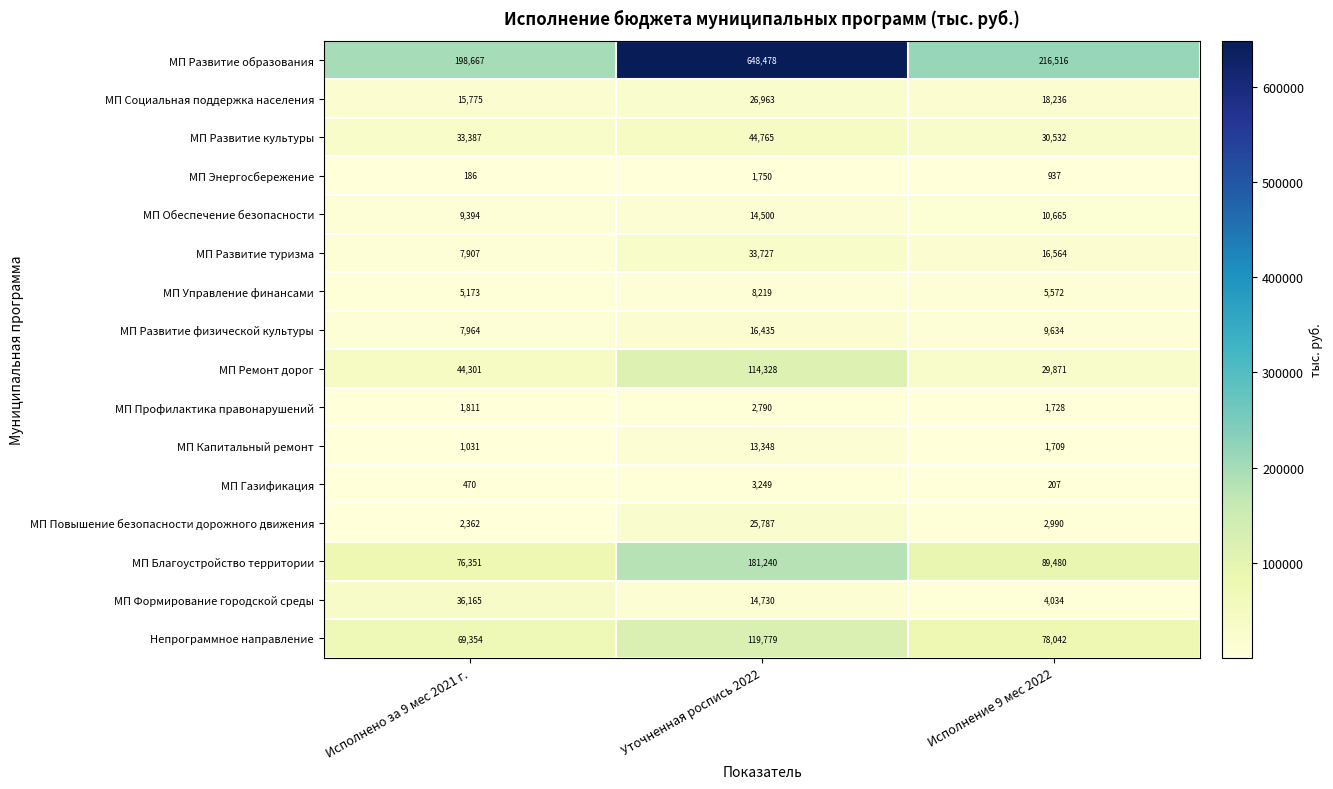

The value of МП Профилактика правонарушений at Уточненная роспись 2022 is 5008. True or false?

False